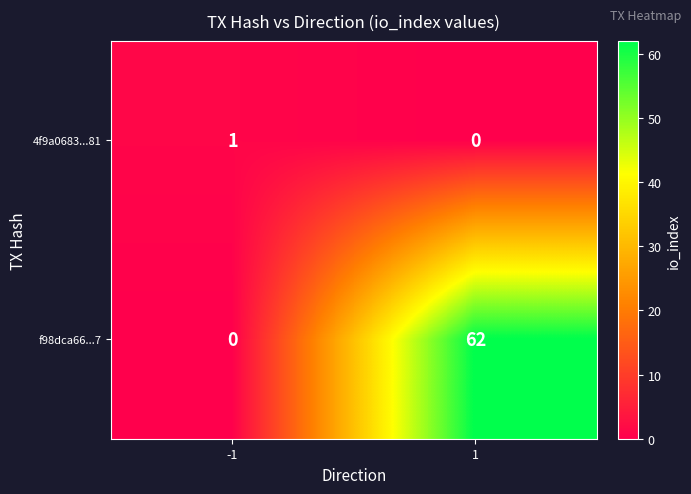

Rank the categories by f98dca66...7 value from highest to lowest.

1, -1